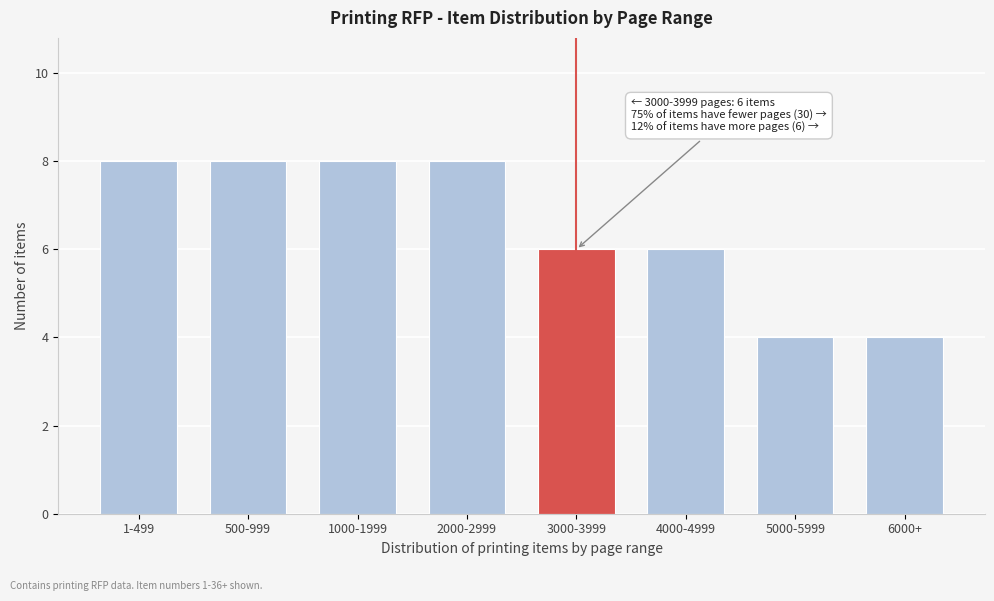

Reading right to left, extract all data points from this chart.

4	4	6	6	8	8	8	8